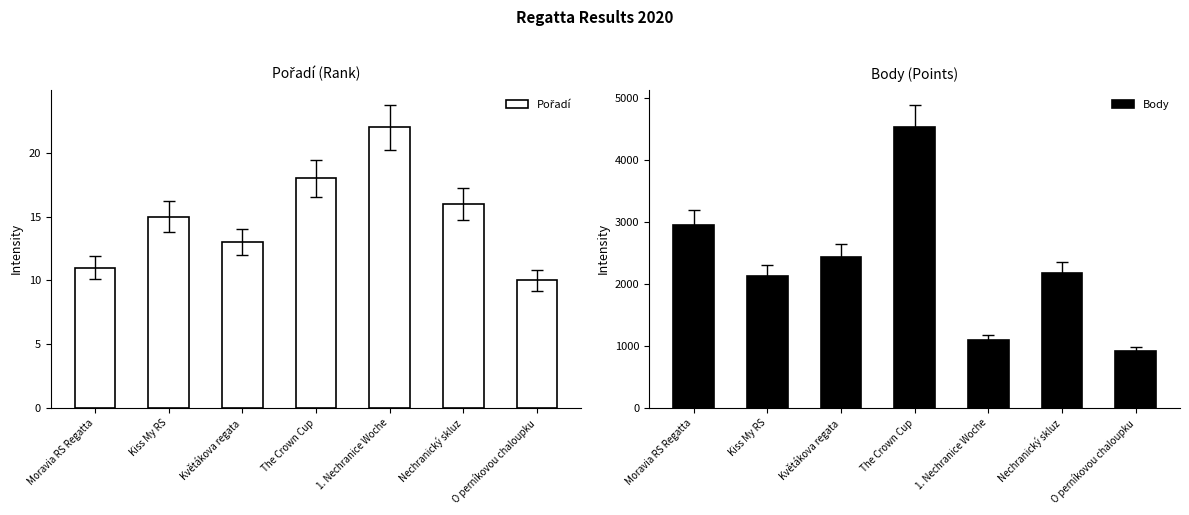

Which series has the largest total across all categories?

Body